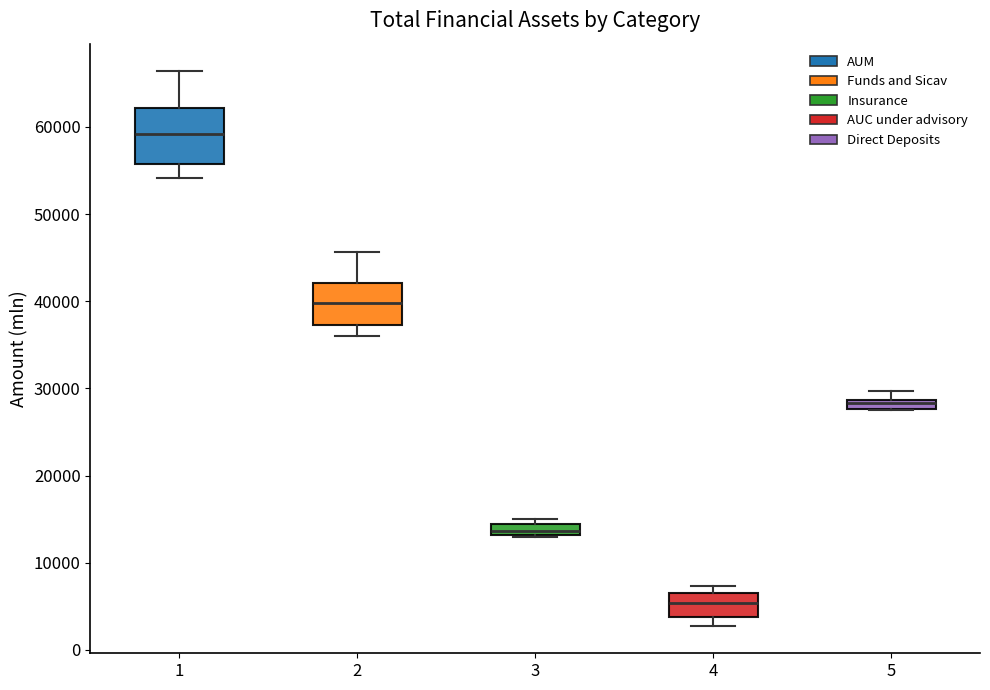

Which box has the highest median line?

1